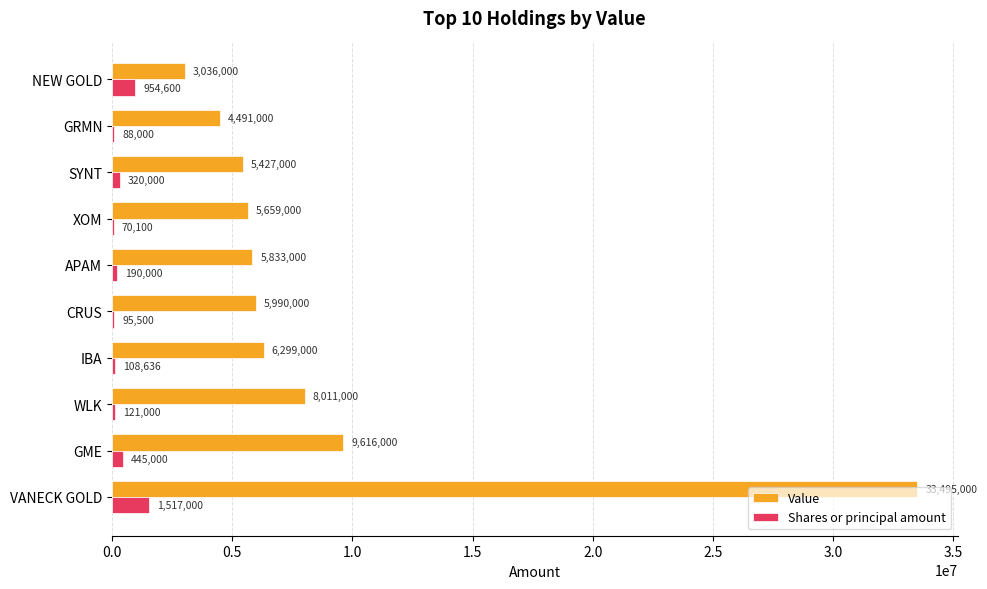

What is the sum of all Value values?

87857000